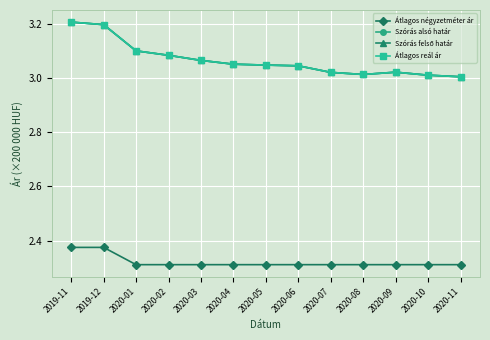

Does the chart have visible grid lines?

Yes